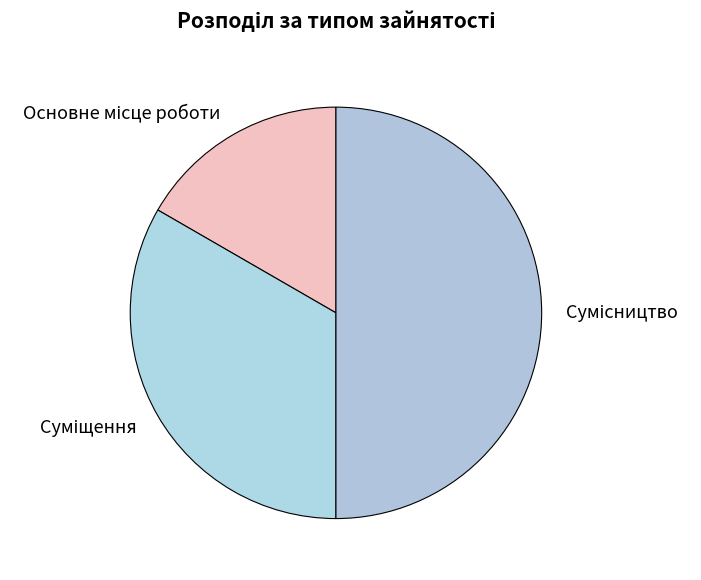

Rank the categories by value from highest to lowest.

Сумісництво, Суміщення, Основне місце роботи